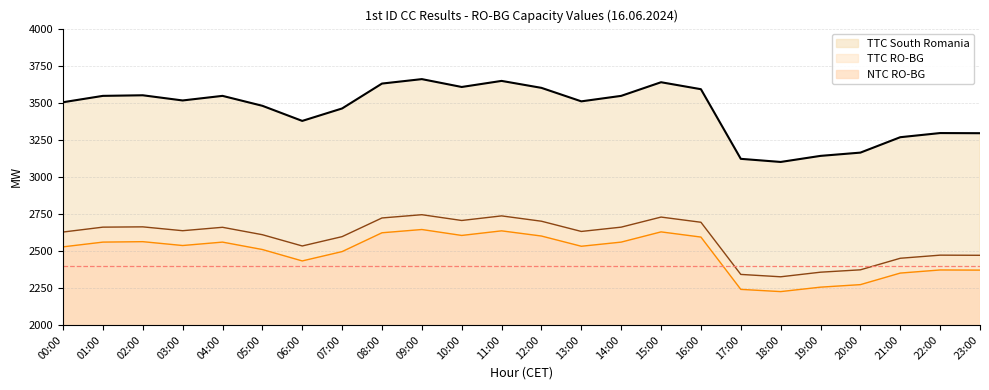

Reading right to left, extract all data points from this chart.

TTC South Romania: 23:00=3294	22:00=3295	21:00=3267	20:00=3163	19:00=3141	18:00=3100	17:00=3121	16:00=3591	15:00=3638	14:00=3546	13:00=3509	12:00=3600	11:00=3647	10:00=3606	09:00=3659	08:00=3629	07:00=3461	06:00=3377	05:00=3479	04:00=3546	03:00=3515	02:00=3550	01:00=3546	00:00=3503
TTC RO-BG: 23:00=2470	22:00=2471	21:00=2450	20:00=2372	19:00=2356	18:00=2325	17:00=2341	16:00=2693	15:00=2728	14:00=2660	13:00=2631	12:00=2700	11:00=2736	10:00=2705	09:00=2744	08:00=2722	07:00=2596	06:00=2533	05:00=2609	04:00=2659	03:00=2636	02:00=2662	01:00=2660	00:00=2627
NTC RO-BG: 23:00=2370	22:00=2371	21:00=2350	20:00=2272	19:00=2255	18:00=2225	17:00=2240	16:00=2593	15:00=2628	14:00=2559	13:00=2531	12:00=2600	11:00=2635	10:00=2604	09:00=2644	08:00=2622	07:00=2495	06:00=2432	05:00=2509	04:00=2559	03:00=2536	02:00=2562	01:00=2559	00:00=2527